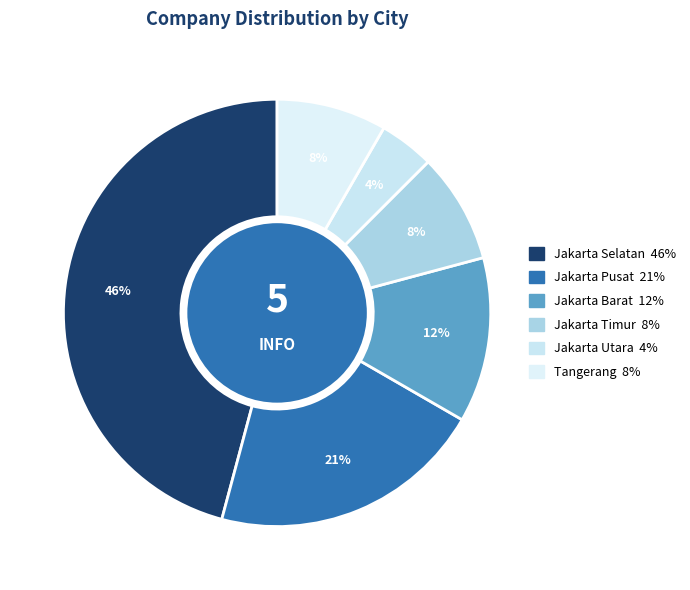

Which category has the smallest portion of the pie?

Jakarta Utara